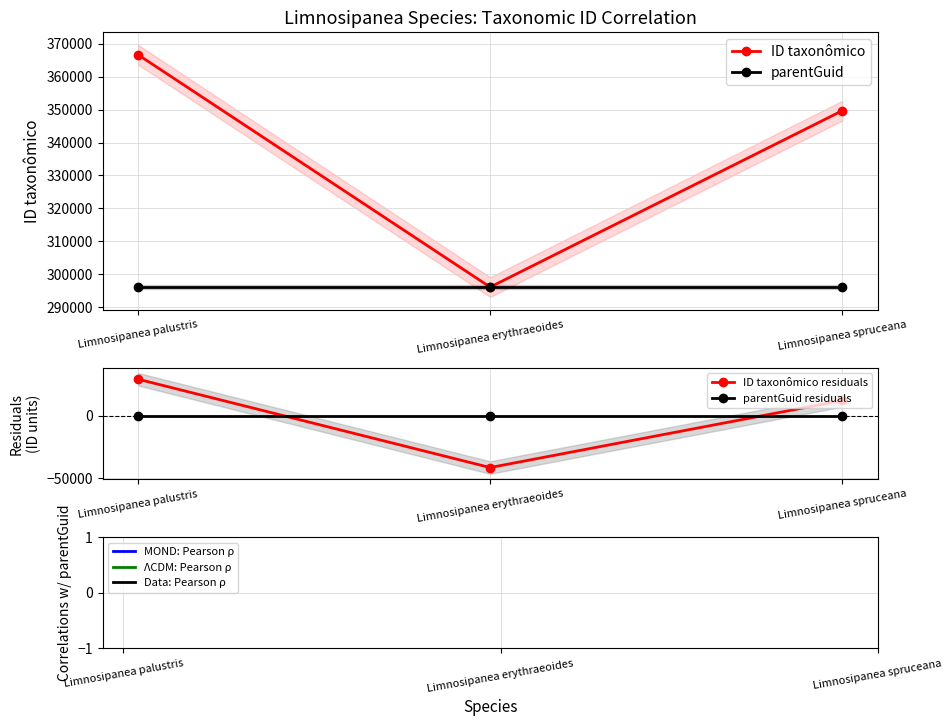

Count the number of categories in the chart.

3